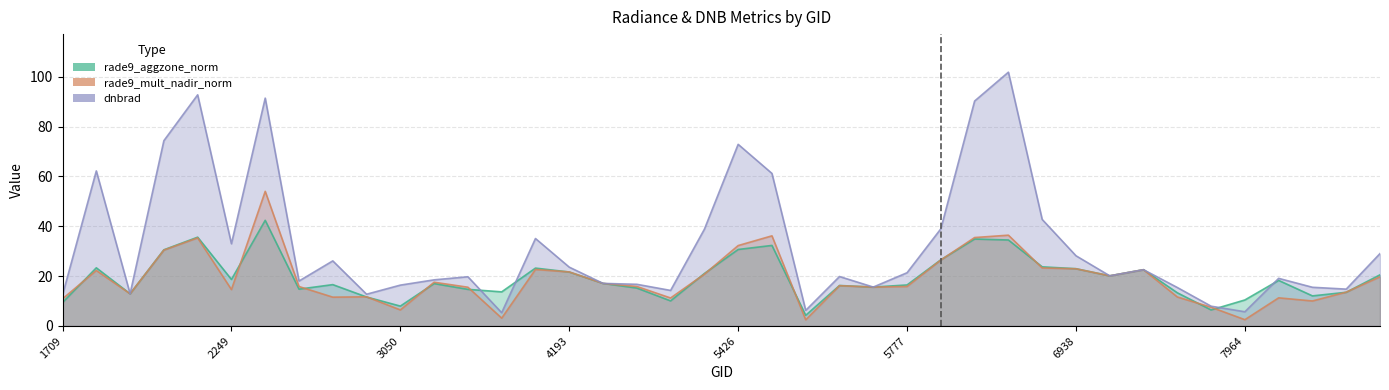

How many lines are shown in the chart?

3